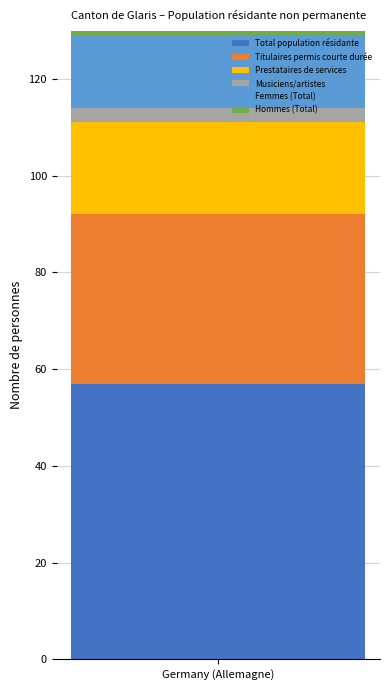

Which series has the widest spread of values?

Total population résidante